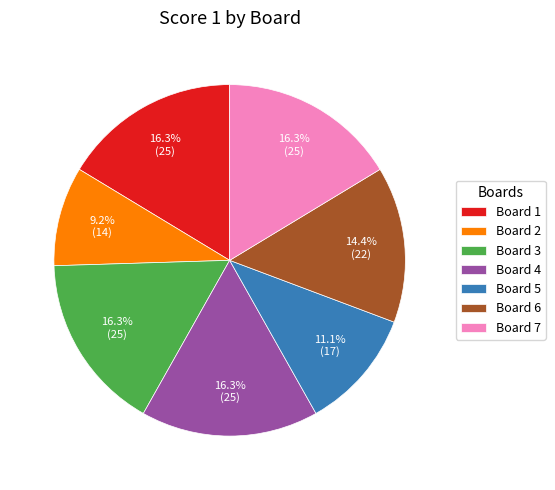

What percentage is the Board 7 slice, to the nearest percent?

16%